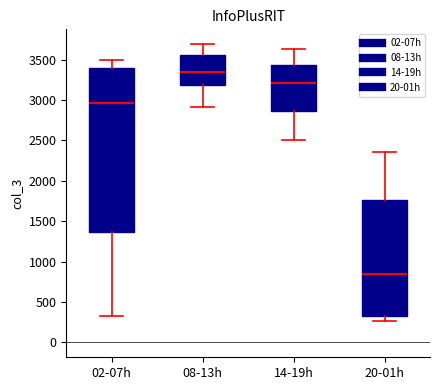

Reading left to right, transcribe this box plot: for each box, give where its median line is, the range the box spans, and where its two whiskers end, as read against the y-axis. The values are not printed on the chart, so give them approximately, as read against the axis.

02-07h: median 2950, box 1350 to 3400, whiskers 300 to 3500
08-13h: median 3350, box 3200 to 3550, whiskers 2900 to 3700
14-19h: median 3200, box 2850 to 3450, whiskers 2500 to 3650
20-01h: median 850, box 300 to 1750, whiskers 250 to 2350